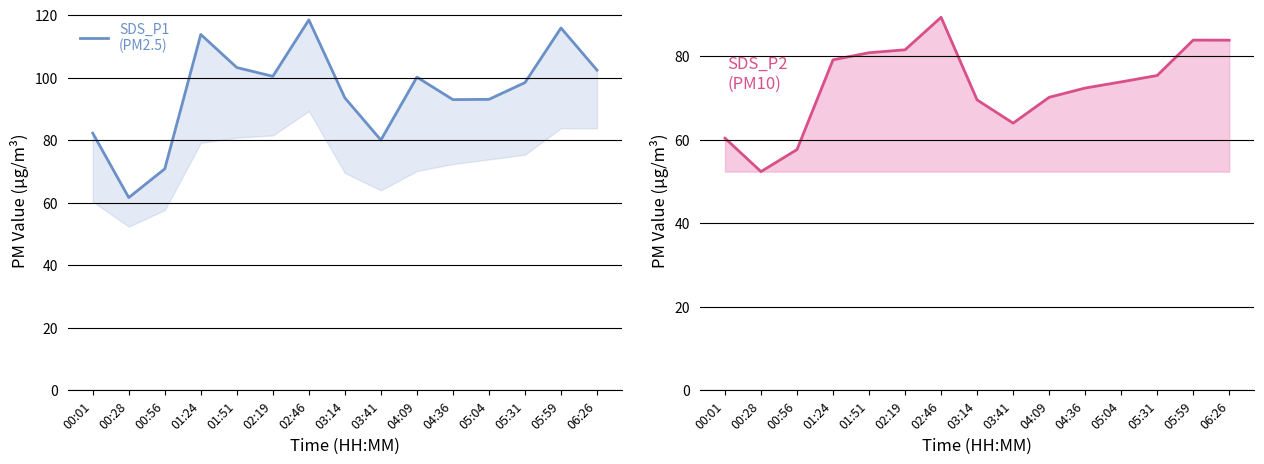

Which series has the largest total across all categories?

SDS_P1